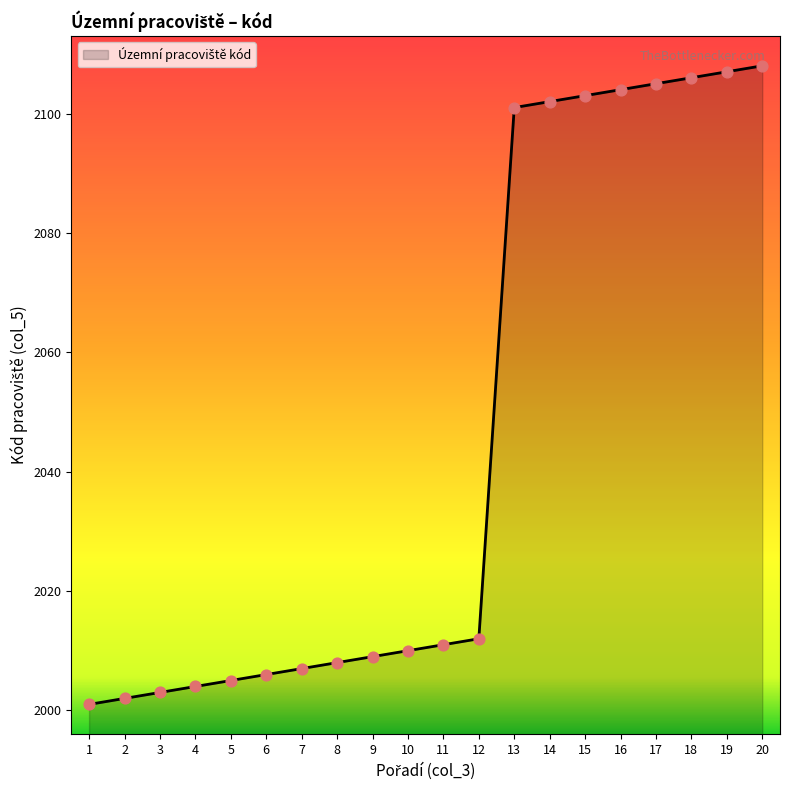

Between 9 and 15, which is larger?

15